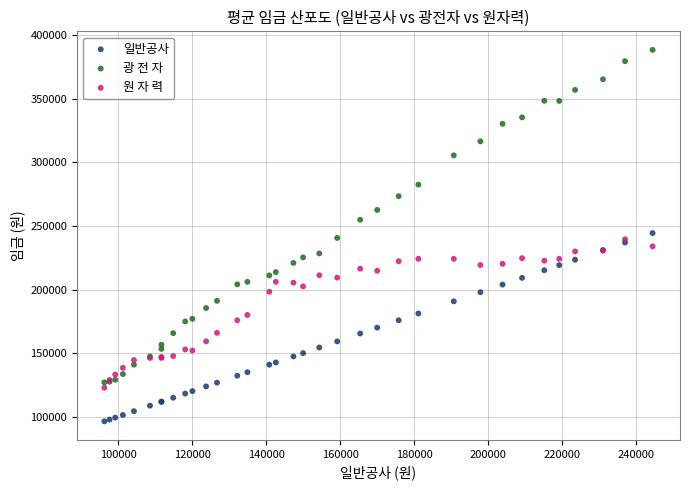

What are all the series names shown in the legend?

일반공사, 광 전 자, 원 자 력